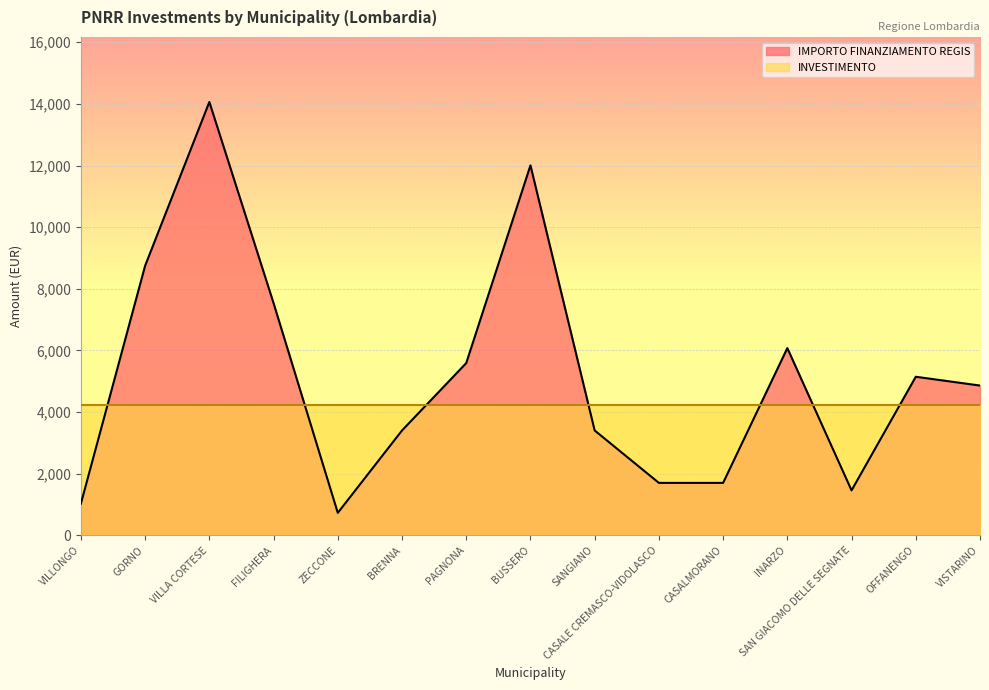

Where is the first local maximum?

VILLA CORTESE